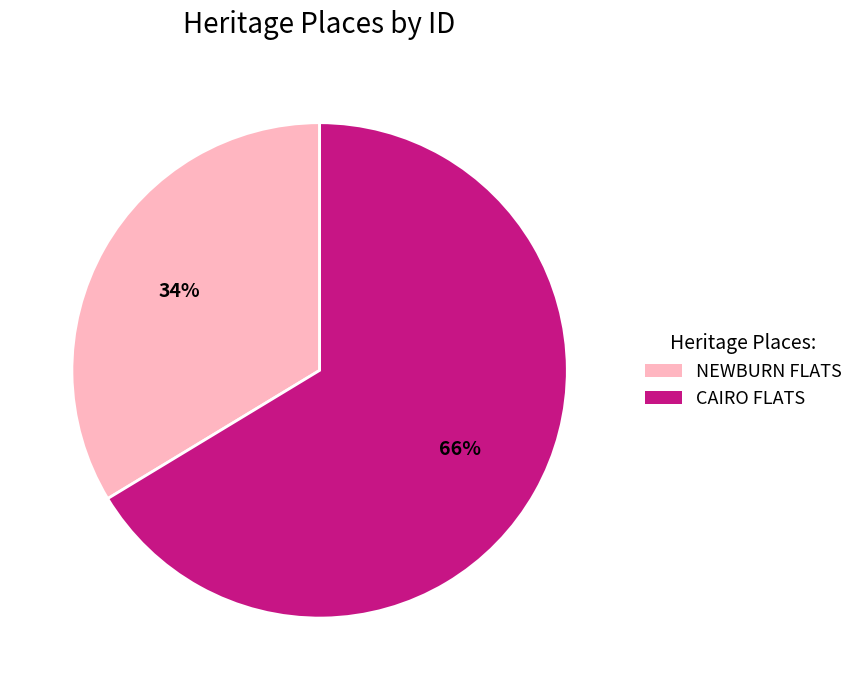

Rank the categories by value from lowest to highest.

NEWBURN FLATS, CAIRO FLATS